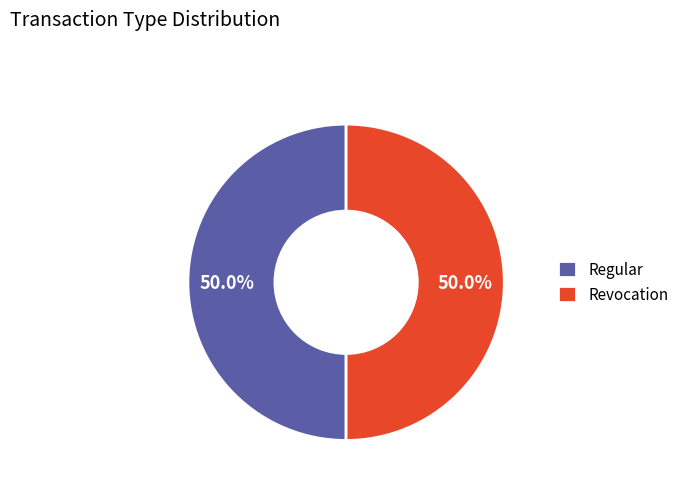

The Regular slice represents 90% of the pie. True or false?

False